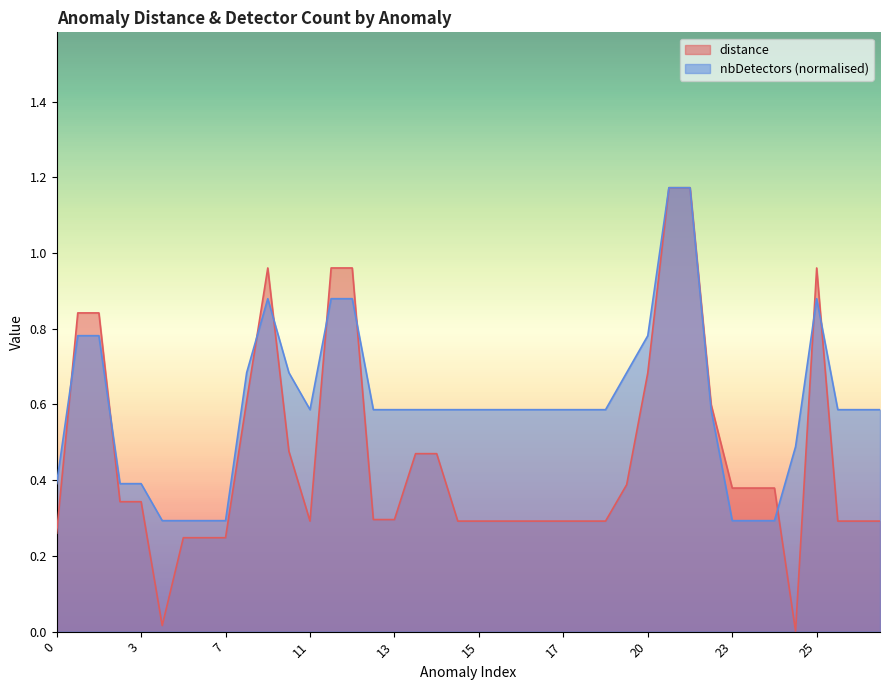

At 16, list the series in order from largest to smallest.

nbDetectors, distance